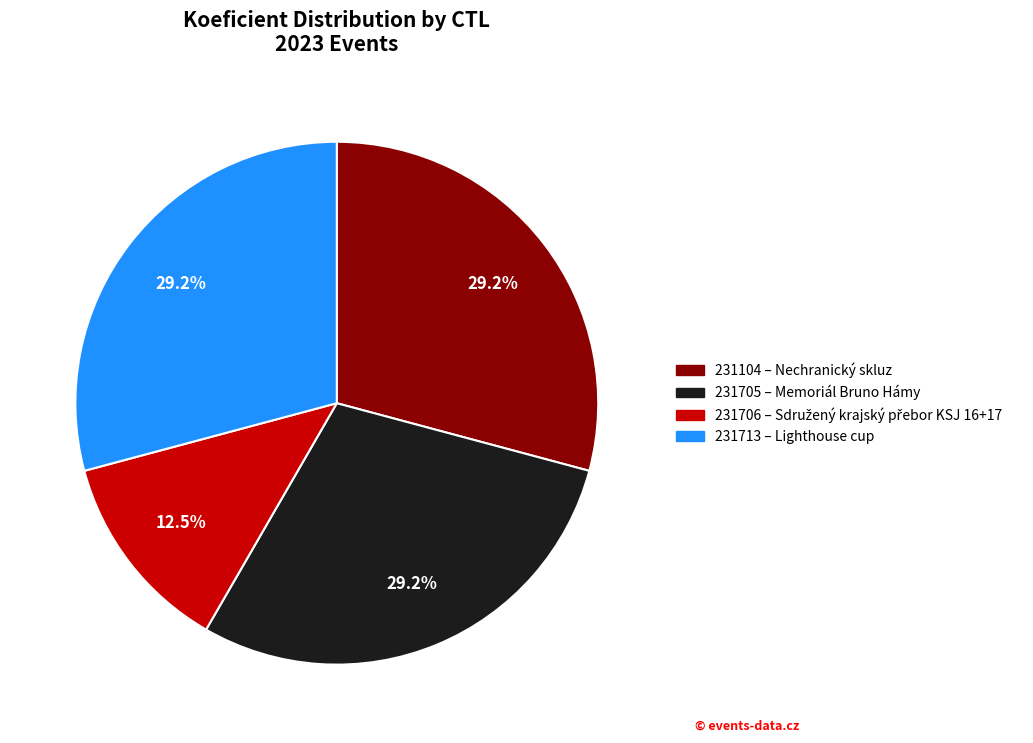

What percentage is the 231104 slice, to the nearest percent?

29%